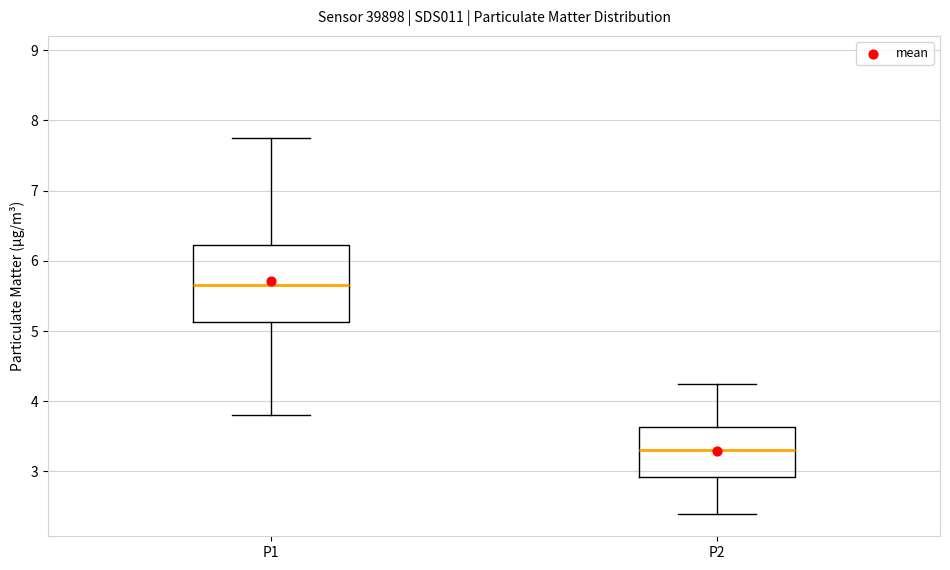

Which box is the tallest, from its lower edge to its upper edge?

P1